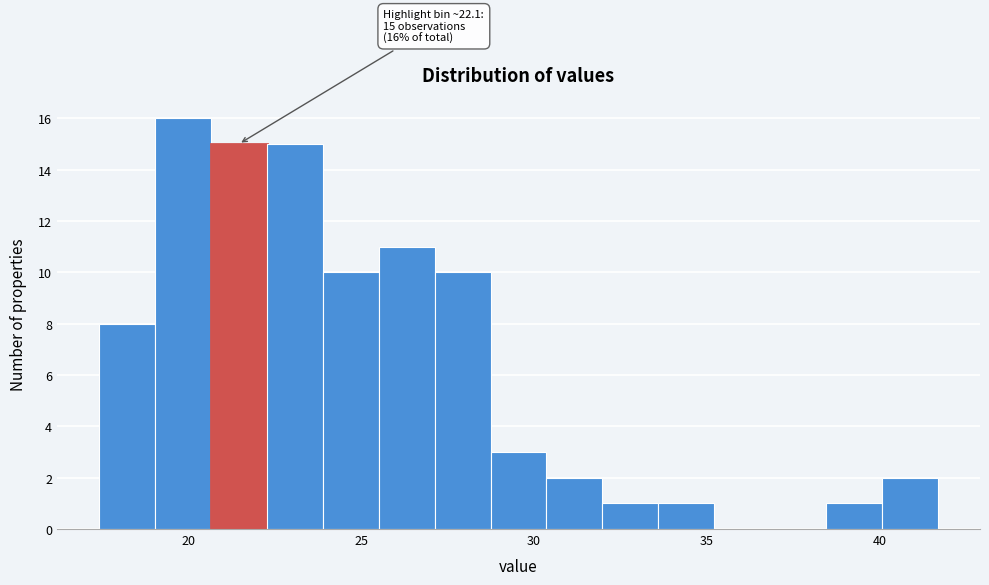

Around what value on the x-axis is the tallest bar? Give the approximate position of its centre, as read against the axis.

20.0